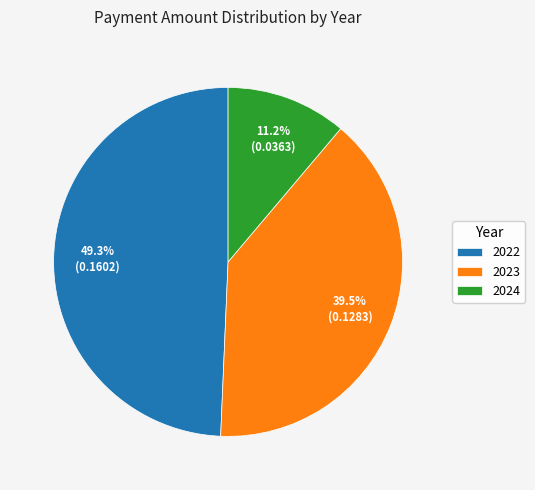

Rank the categories by value from highest to lowest.

2022, 2023, 2024